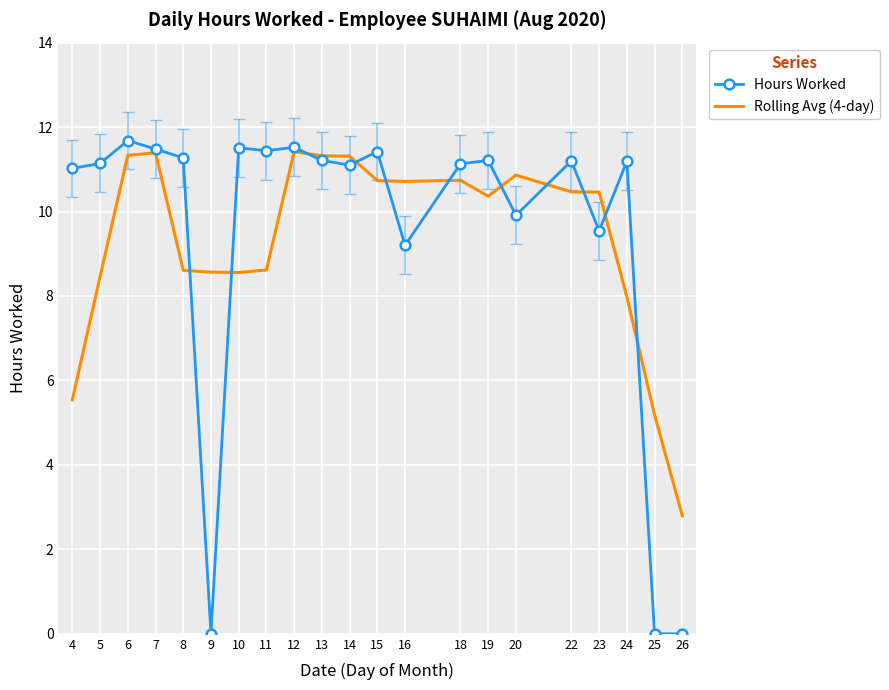

Rank the series at 22 from lowest to highest value.

Rolling Avg (4-day), Hours Worked